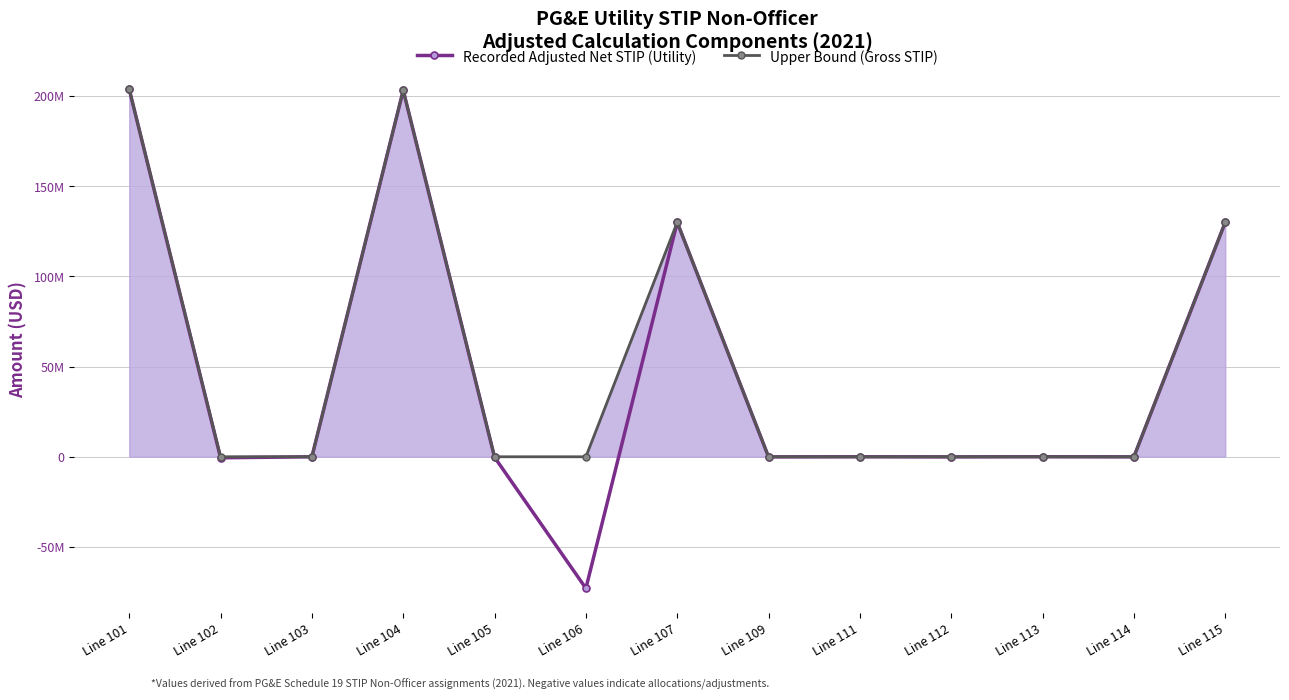

How many lines are shown in the chart?

2